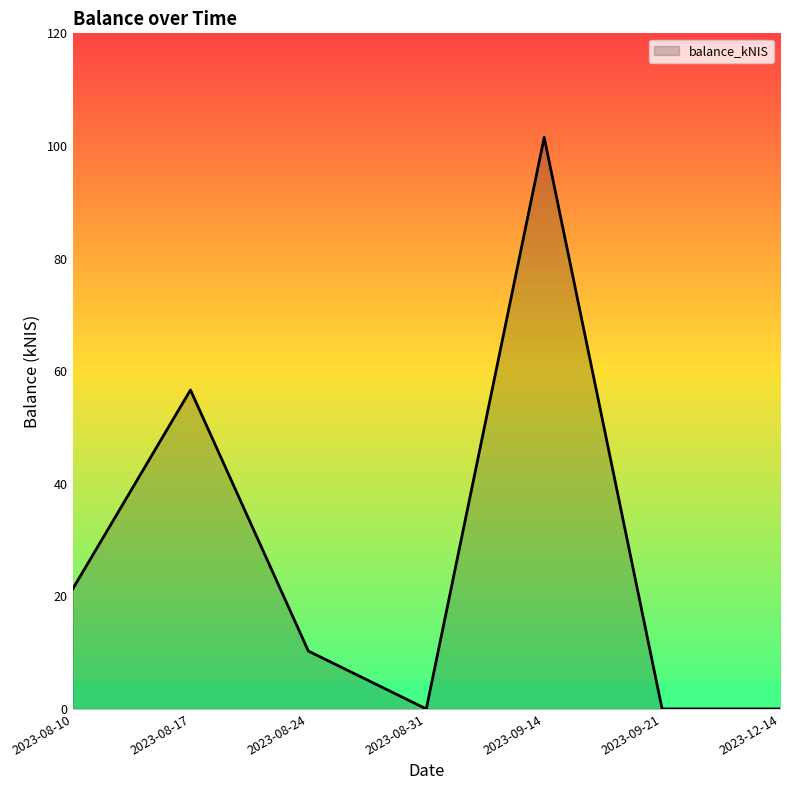

Does the chart display data point markers on the line(s)?

No